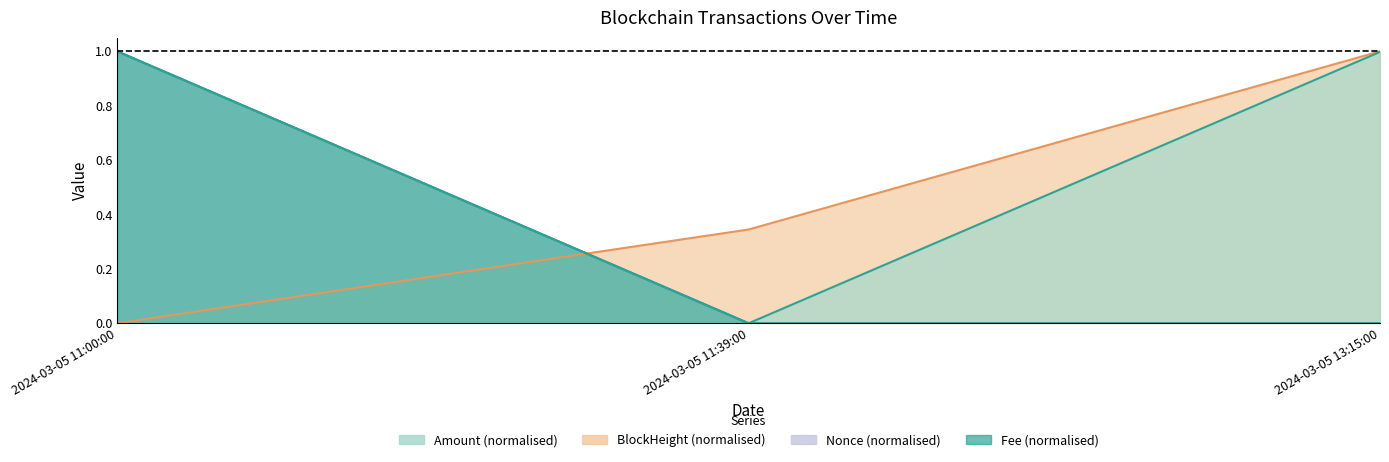

True or false: Fee has a value of 0.0 at 2024-03-05 13:15:00.

True